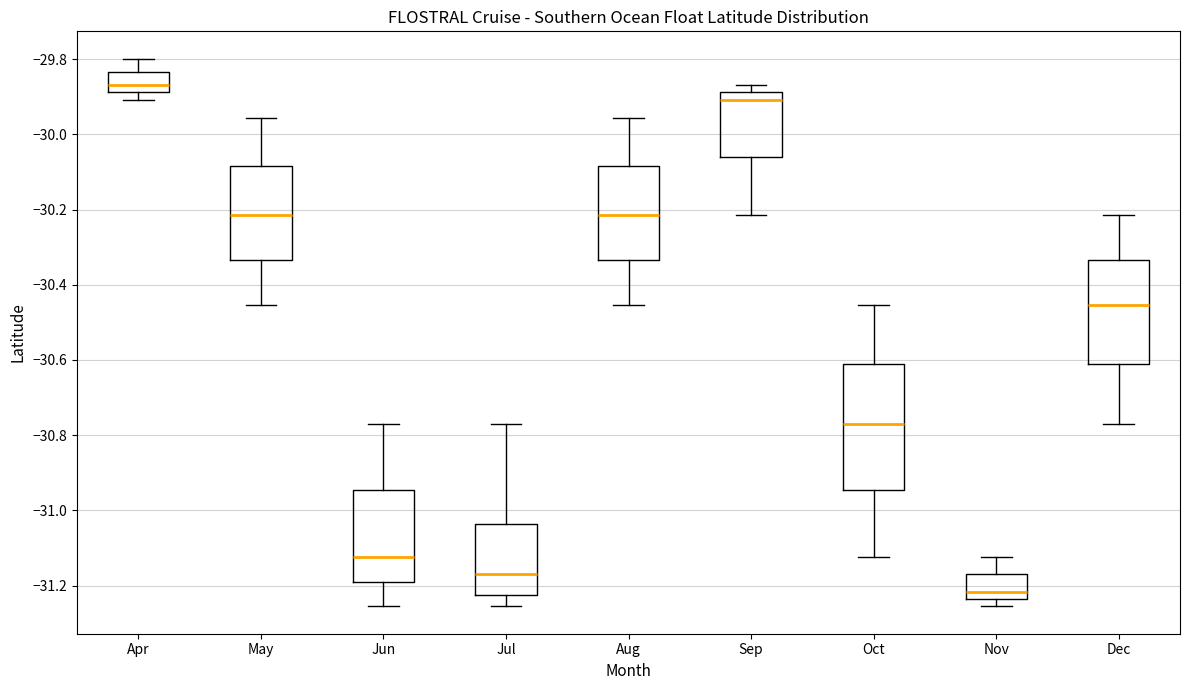

Reading left to right, transcribe this box plot: for each box, give where its median line is, the range the box spans, and where its two whiskers end, as read against the y-axis. The values are not printed on the chart, so give them approximately, as read against the axis.

Apr: median -29.86, box -29.88 to -29.84, whiskers -29.90 to -29.80
May: median -30.22, box -30.34 to -30.08, whiskers -30.46 to -29.96
Jun: median -31.12, box -31.18 to -30.94, whiskers -31.26 to -30.76
Jul: median -31.16, box -31.22 to -31.04, whiskers -31.26 to -30.76
Aug: median -30.22, box -30.34 to -30.08, whiskers -30.46 to -29.96
Sep: median -29.90, box -30.06 to -29.88, whiskers -30.22 to -29.86
Oct: median -30.76, box -30.94 to -30.62, whiskers -31.12 to -30.46
Nov: median -31.22, box -31.24 to -31.16, whiskers -31.26 to -31.12
Dec: median -30.46, box -30.62 to -30.34, whiskers -30.76 to -30.22